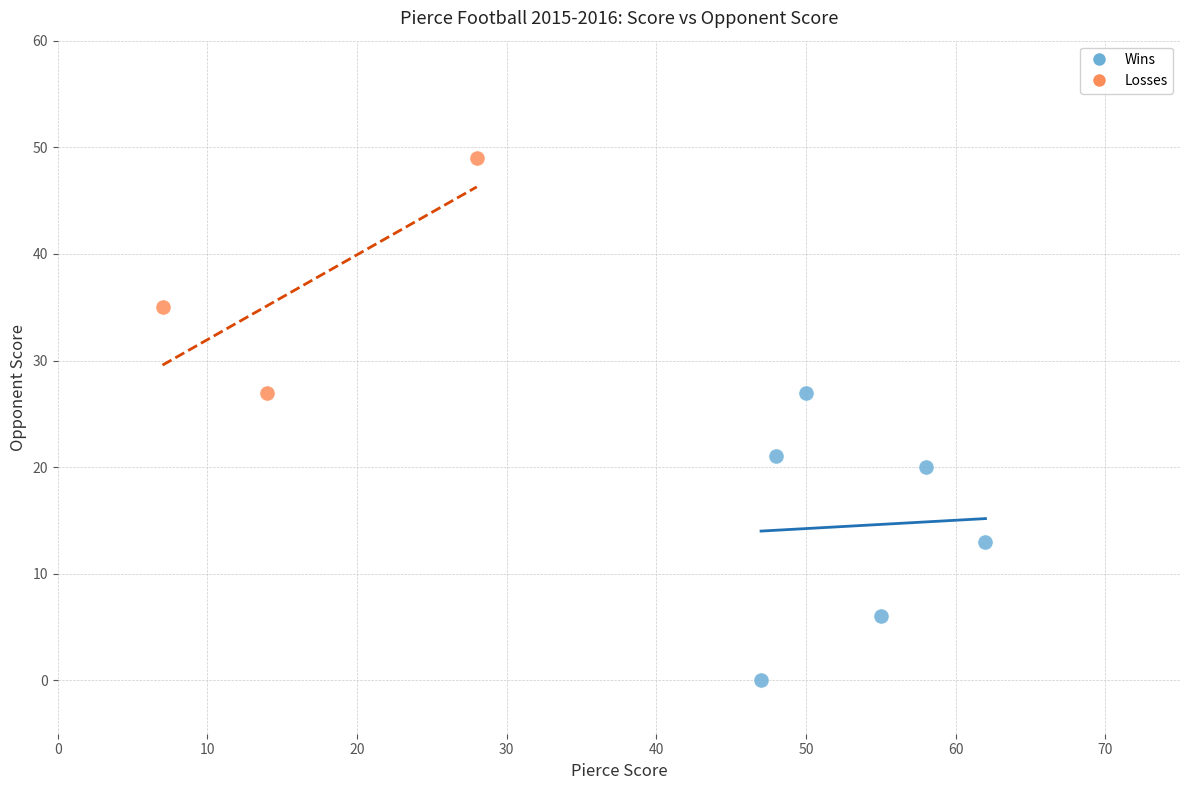

Which series contains the highest Y value?

Losses